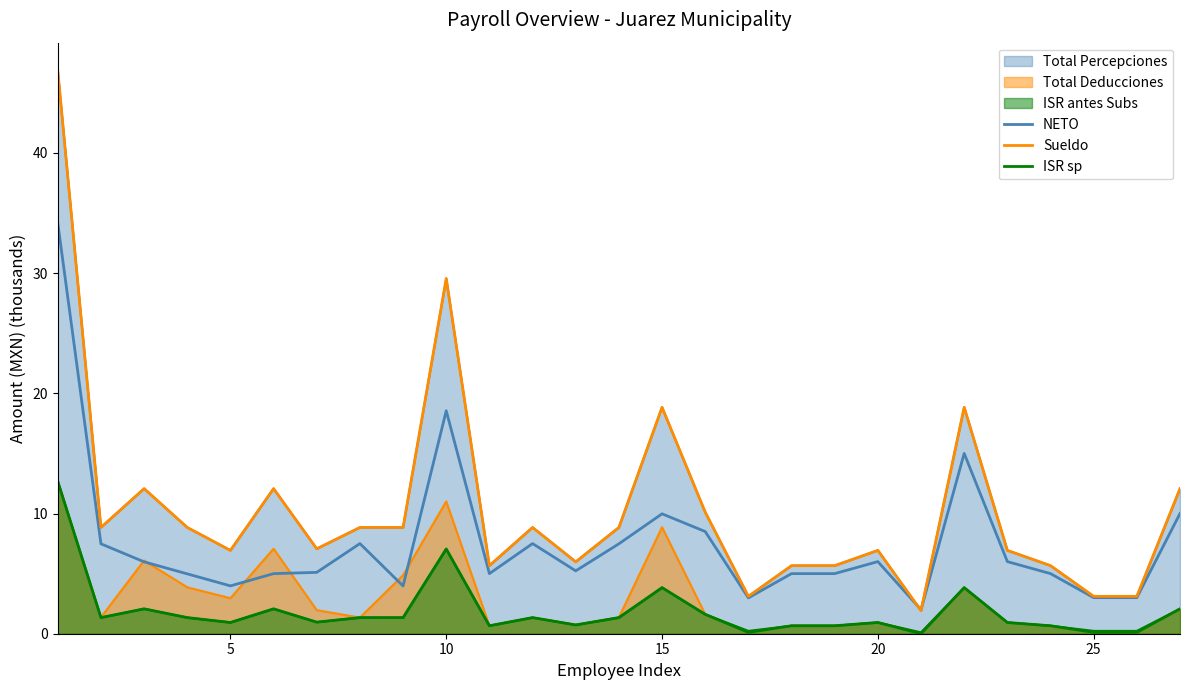

Reading left to right, extract all data points from this chart.

NETO: 34.2	7.5	6.0	5.0	4.0	5.0	5.1	7.5	4.0	18.5	5.0	7.5	5.2	7.5	10.0	8.5	3.0	5.0	5.0	6.0	2.0	15.0	6.0	5.0	3.0	3.0	10.0
Sueldo: 46.8	8.8	12.1	8.8	6.9	12.1	7.1	8.8	8.8	29.5	5.7	8.8	6.0	8.8	18.8	10.1	3.1	5.7	5.7	6.9	1.9	18.8	6.9	5.7	3.1	3.1	12.1
ISR sp: 12.7	1.3	2.1	1.3	0.9	2.1	1.0	1.3	1.3	7.0	0.7	1.3	0.7	1.3	3.8	1.6	0.1	0.7	0.7	0.9	0.0	3.8	0.9	0.7	0.1	0.1	2.1